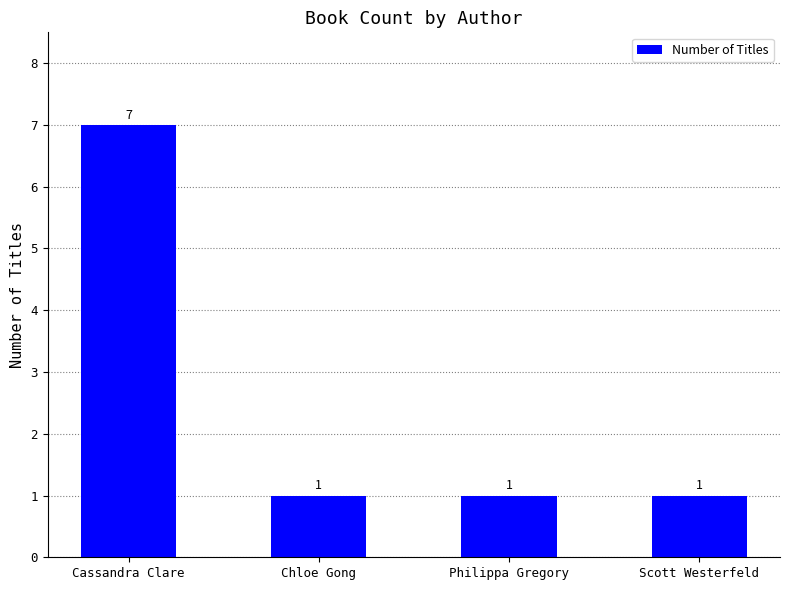

How many distinct data groups are displayed?

1